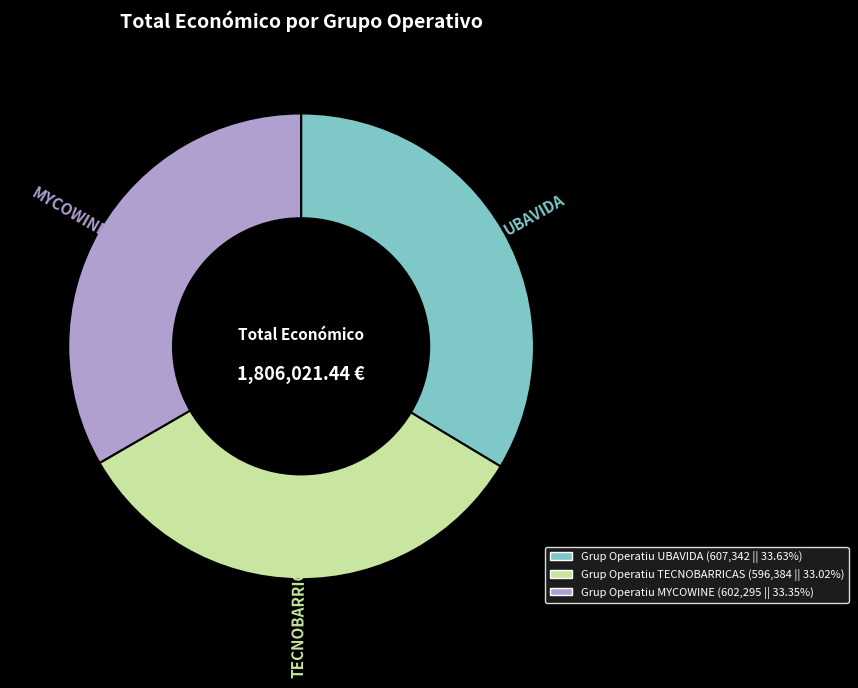

Is there any slice that represents more than half of the pie?

No